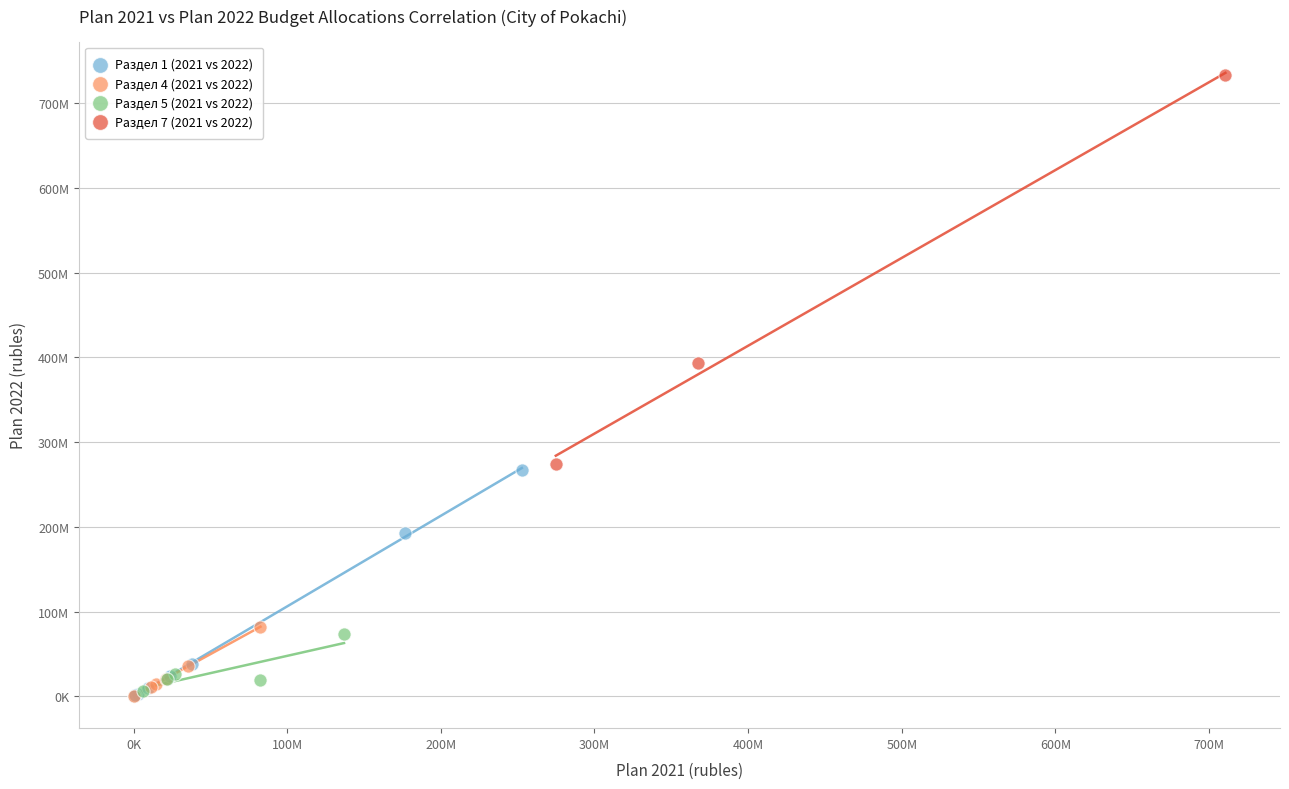

Which series contains the highest Y value?

Раздел 7 (2021 vs 2022)